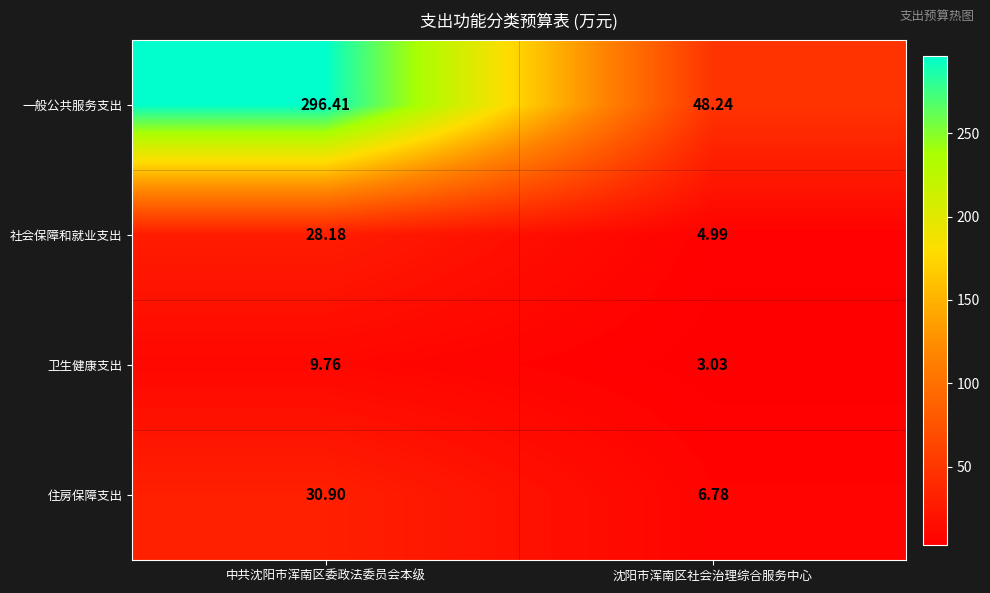

At which category is the sum across all series the highest?

中共沈阳市浑南区委政法委员会本级